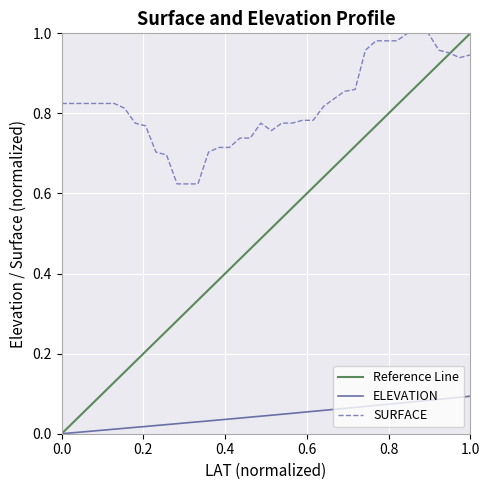

True or false: SURFACE and ELEVATION cross at least once.

False